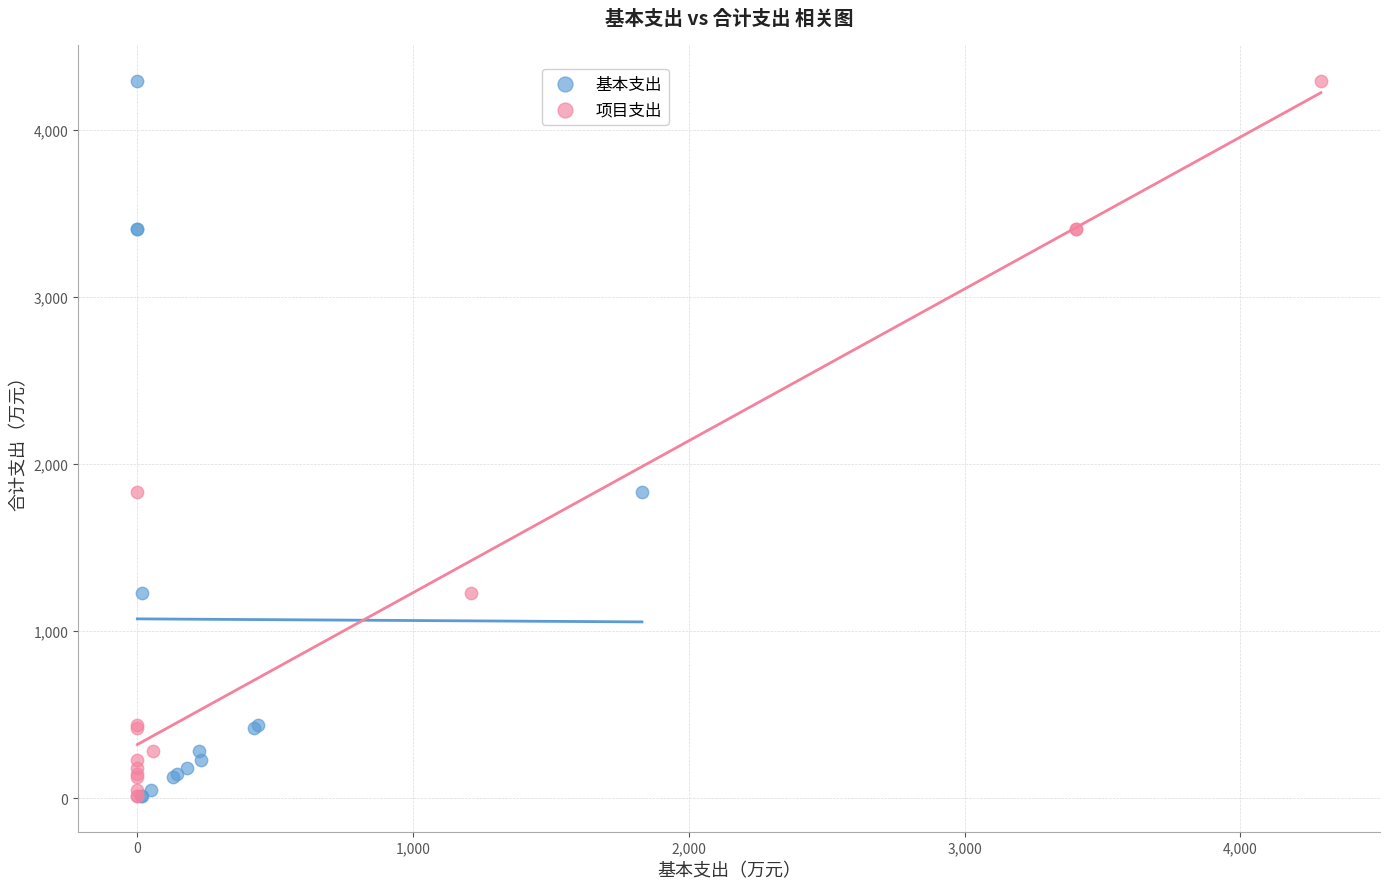

What are all the series names shown in the legend?

基本支出, 项目支出